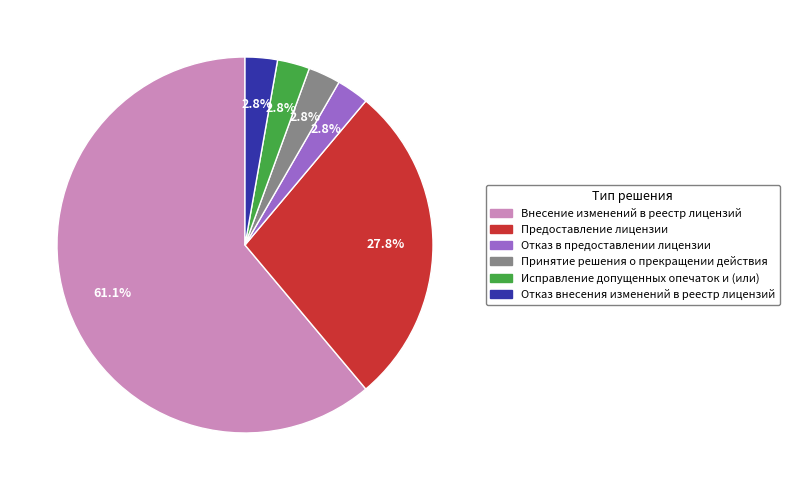

To the nearest percent, what portion does Исправление допущенных опечаток и (или) represent?

3%